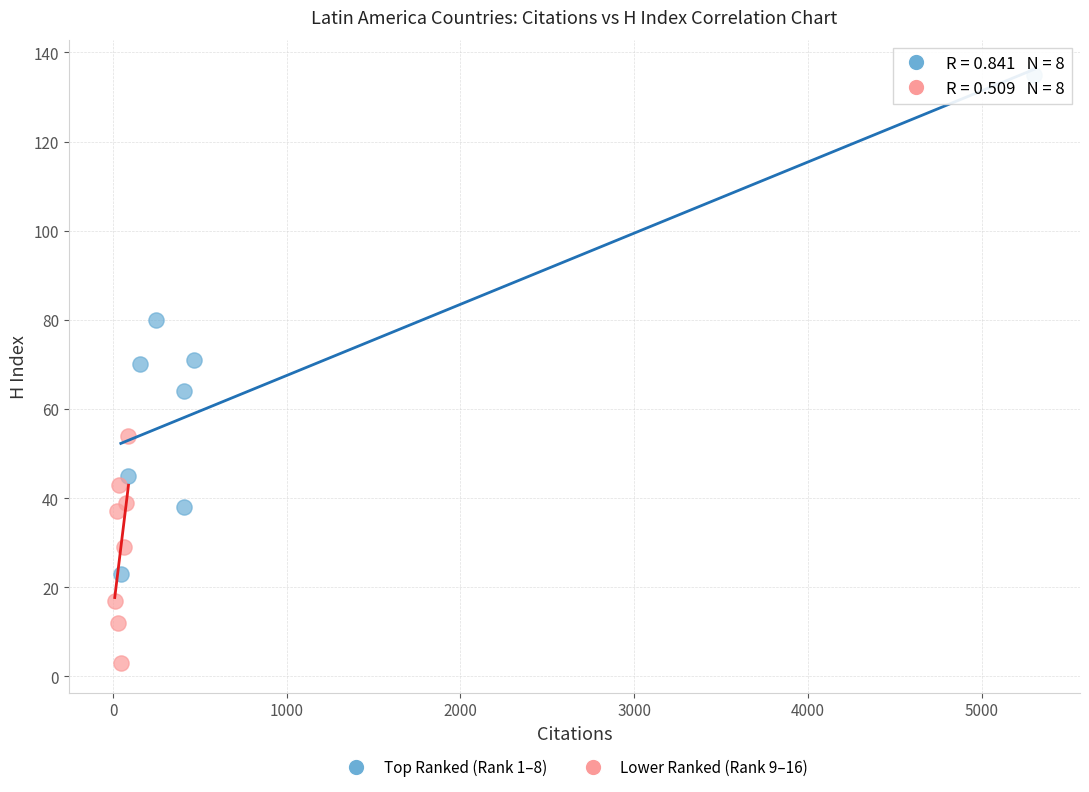

Which series reaches the minimum Y coordinate?

Lower Ranked (Rank 9–16)